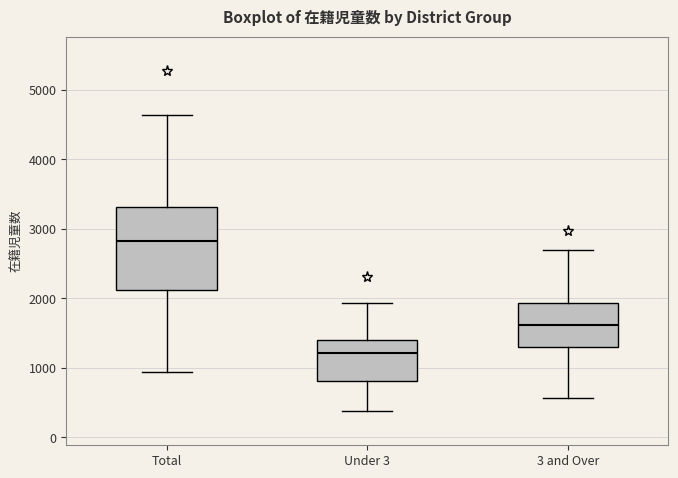

Reading left to right, transcribe this box plot: for each box, give where its median line is, the range the box spans, and where its two whiskers end, as read against the y-axis. The values are not printed on the chart, so give them approximately, as read against the axis.

Total: median 2800, box 2100 to 3300, whiskers 900 to 4600
Under 3: median 1200, box 800 to 1400, whiskers 400 to 1900
3 and Over: median 1600, box 1300 to 1900, whiskers 600 to 2700